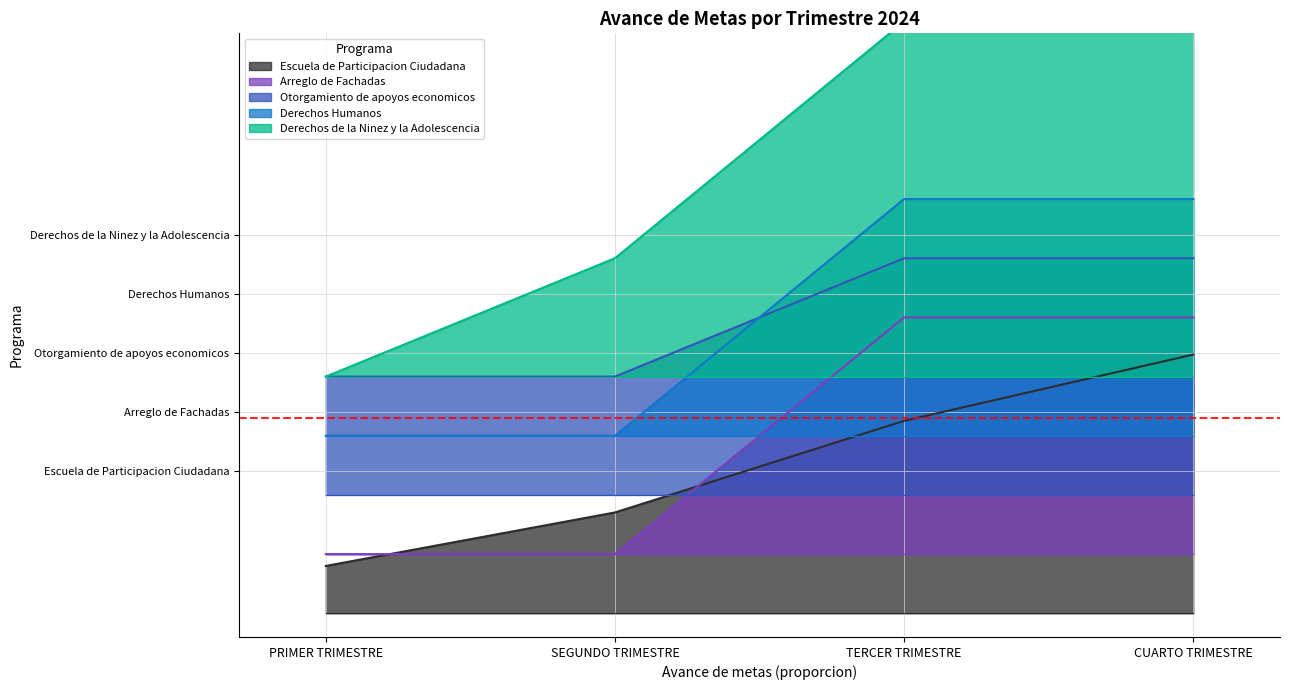

Reading left to right, what are all the values shown in this chart?

Escuela de Participacion Ciudadana: 0.2	0.4	0.8	1.1
Arreglo de Fachadas: 0.2	0.2	1.2	1.2
Otorgamiento de apoyos economicos: 1.0	1.0	1.5	1.5
Derechos Humanos: 0.8	0.8	1.8	1.8
Derechos de la Ninez y la Adolescencia: 1.0	1.5	2.5	2.5